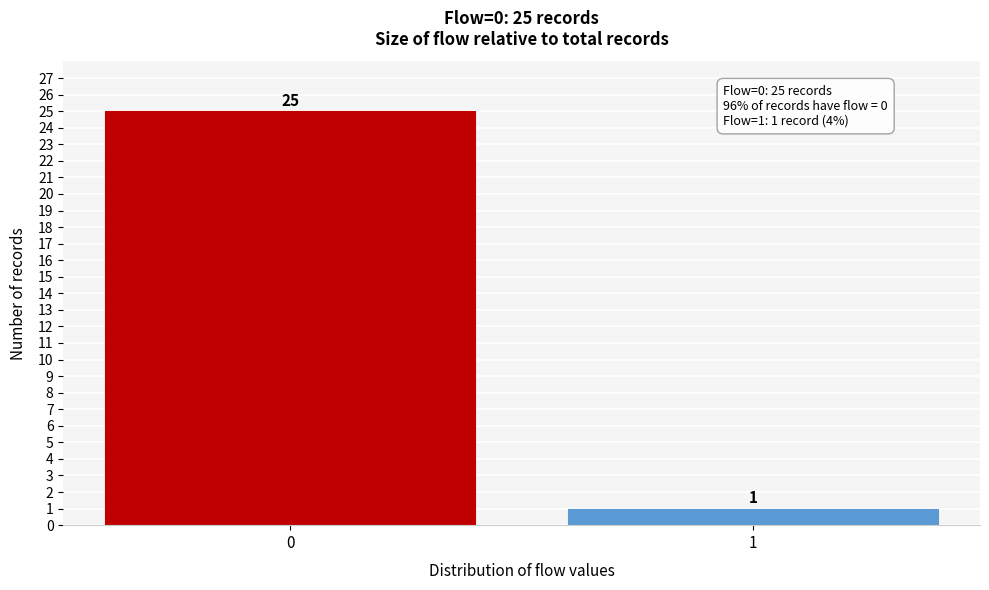

Reading right to left, extract all data points from this chart.

1=1	0=25